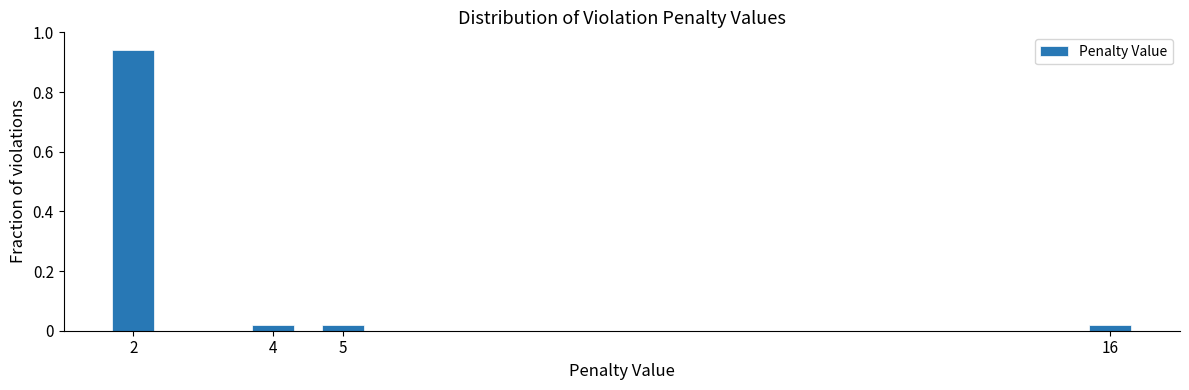

What is the sum of all values?

1.0